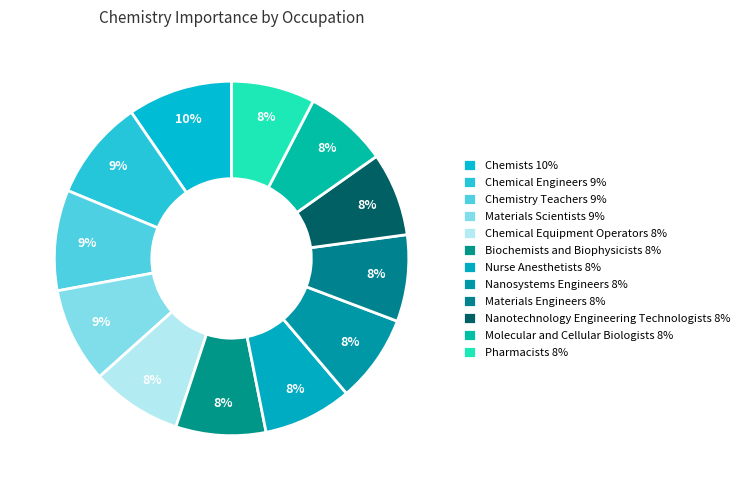

What percentage do Materials Engineers and Chemists together represent?

17.5%